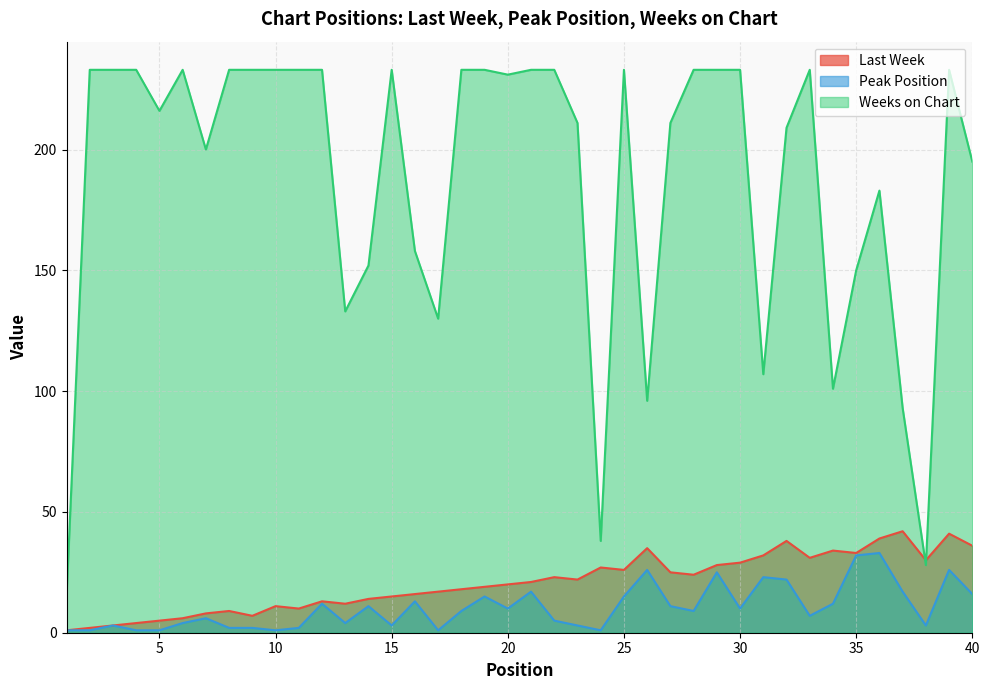

In Weeks on Chart, how many points are lower than both neighbors (excluding endpoints)?

10